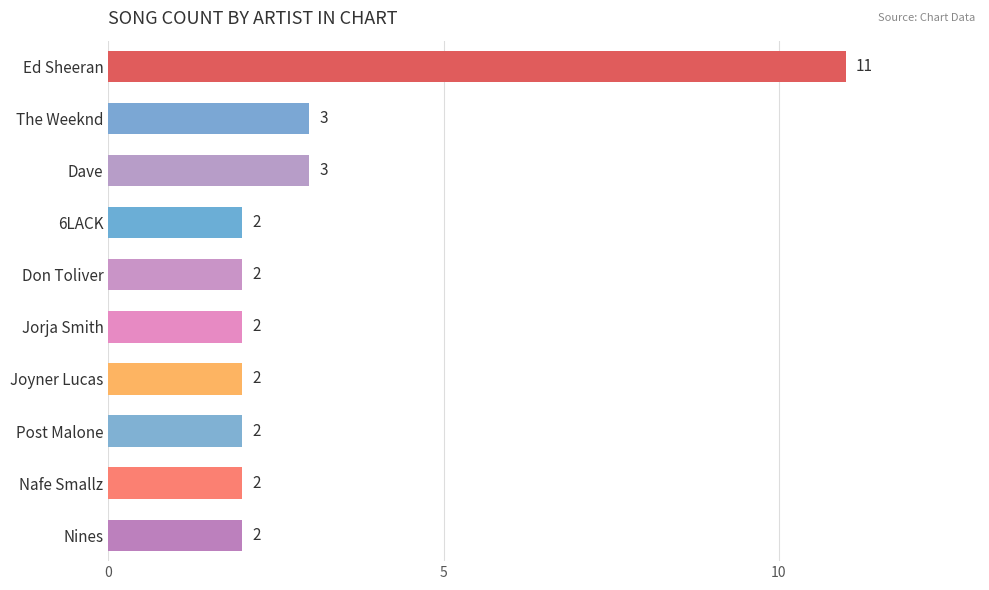

Reading top to bottom, extract all data points from this chart.

11	3	3	2	2	2	2	2	2	2